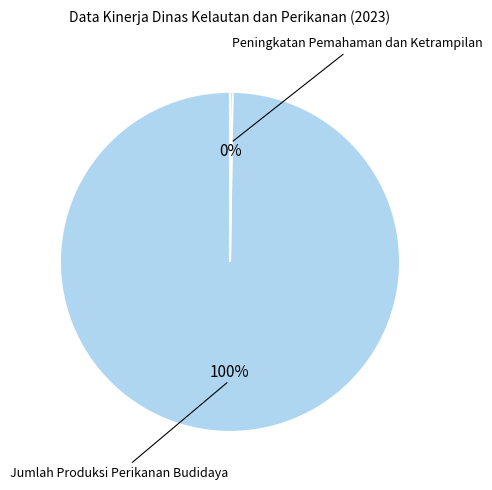

Does any single category account for the majority?

Yes